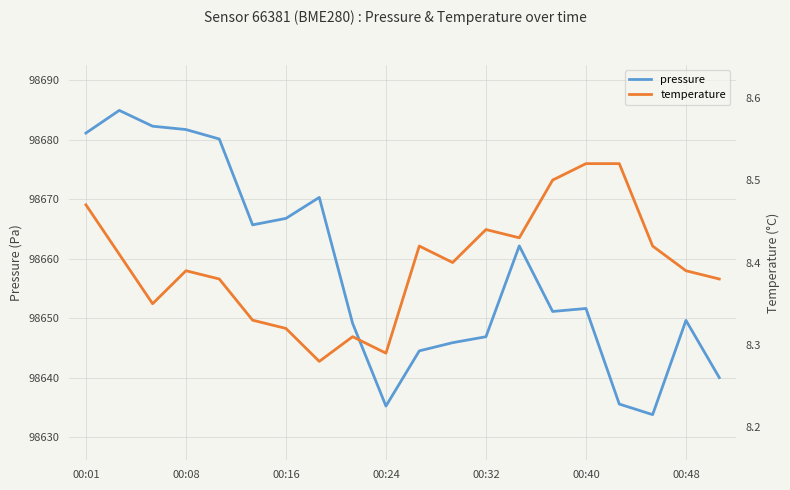

The value of pressure at 00:48 is 98649.7. True or false?

True